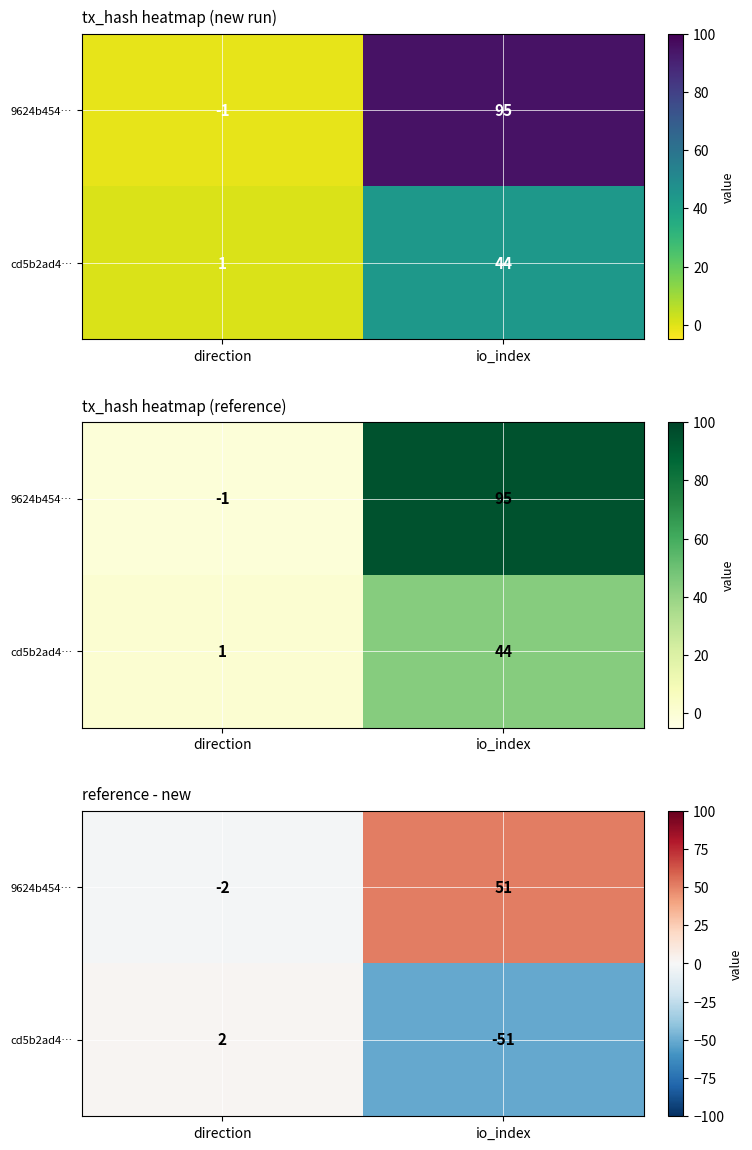

Is the value of cd5b2ad4… at io_index greater than the value of 9624b454… at direction?

No